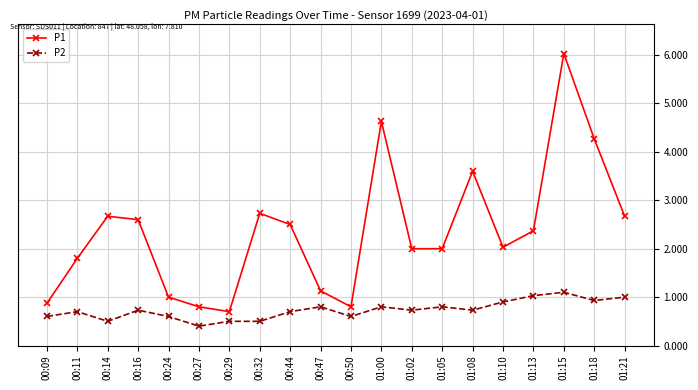

What are all the series names shown in the legend?

P1, P2